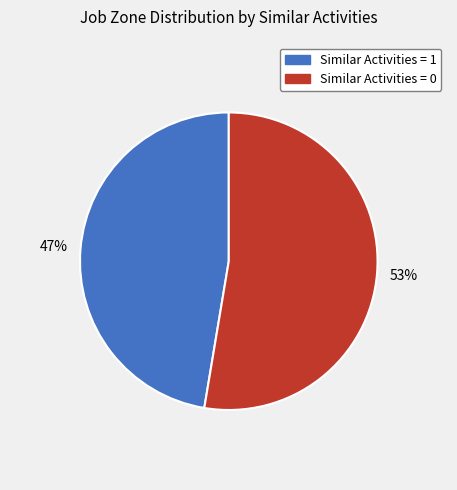

To the nearest percent, what is the average slice percentage?

50%